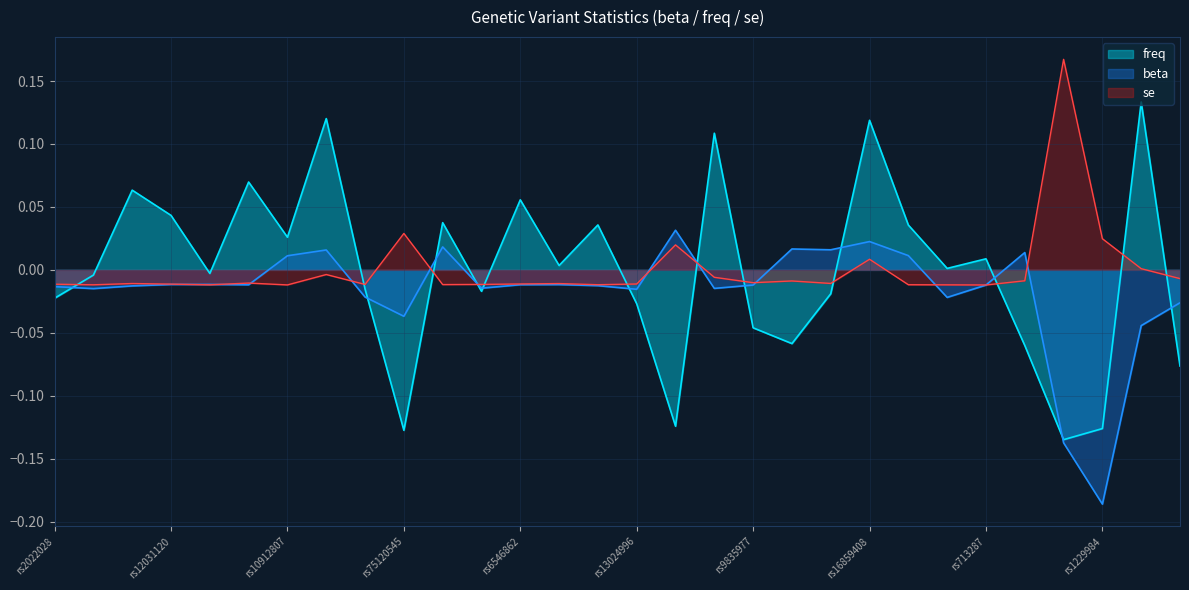

At how many categories does at least one series exceed 0?

22